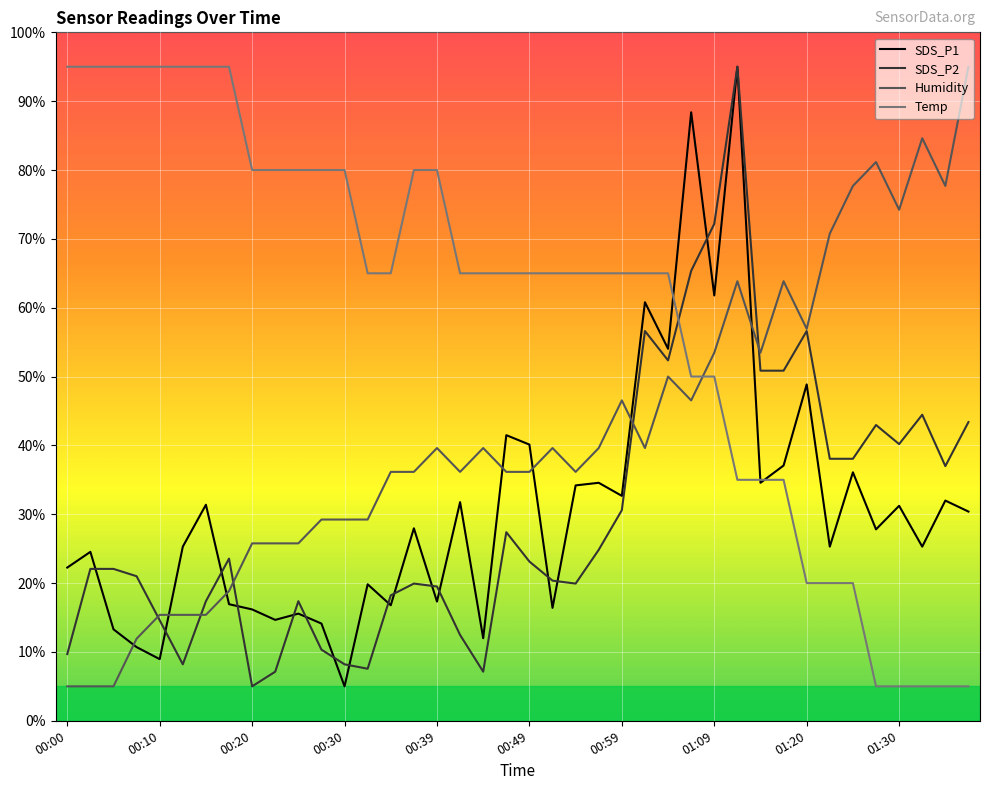

Which series has the largest total across all categories?

Temp